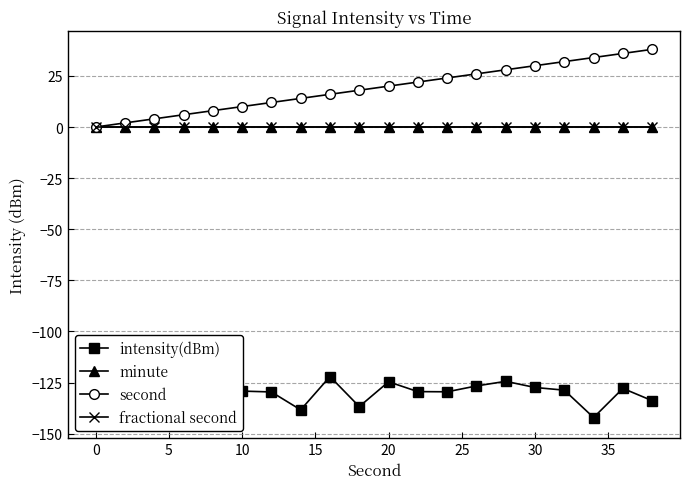

Which series has the largest total across all categories?

second